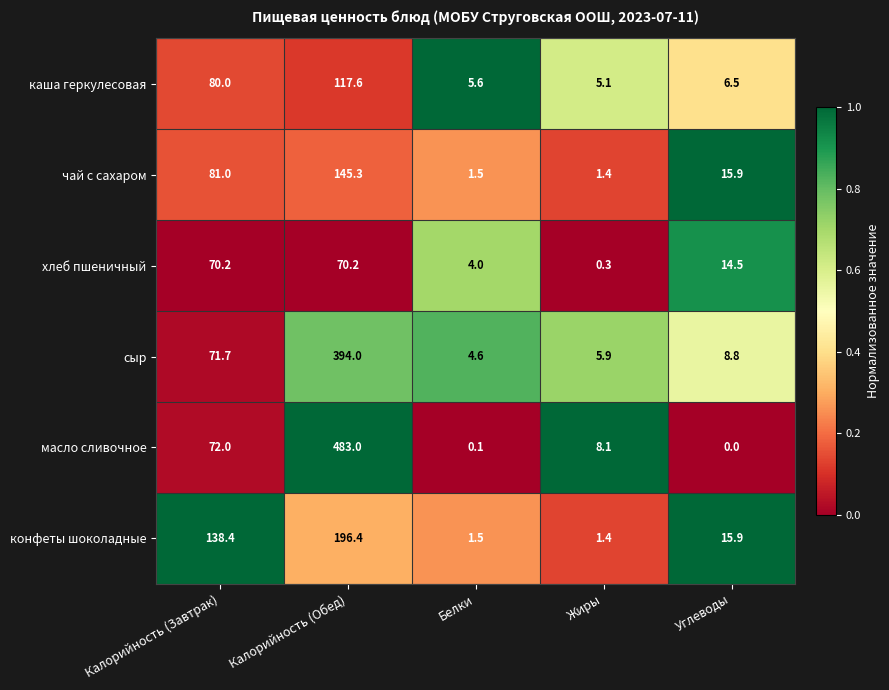

What is the spread (max minus min) of values at Жиры?

7.8